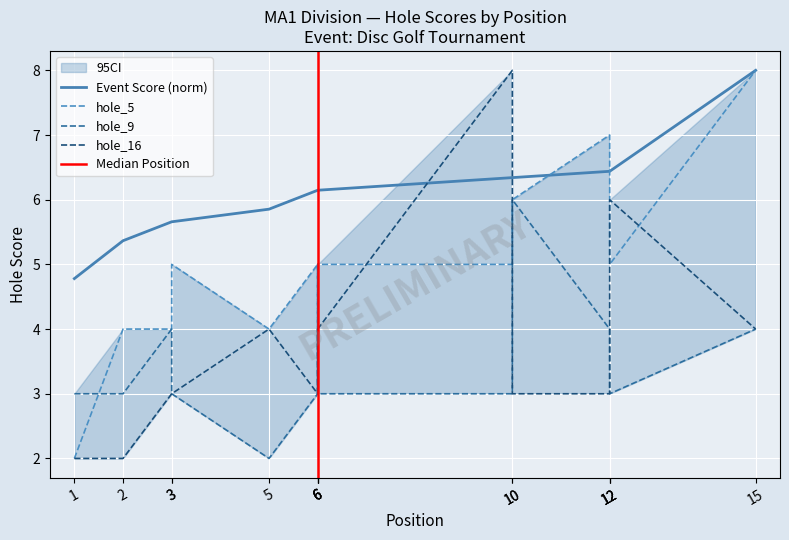

What is the smallest value displayed?

2.0